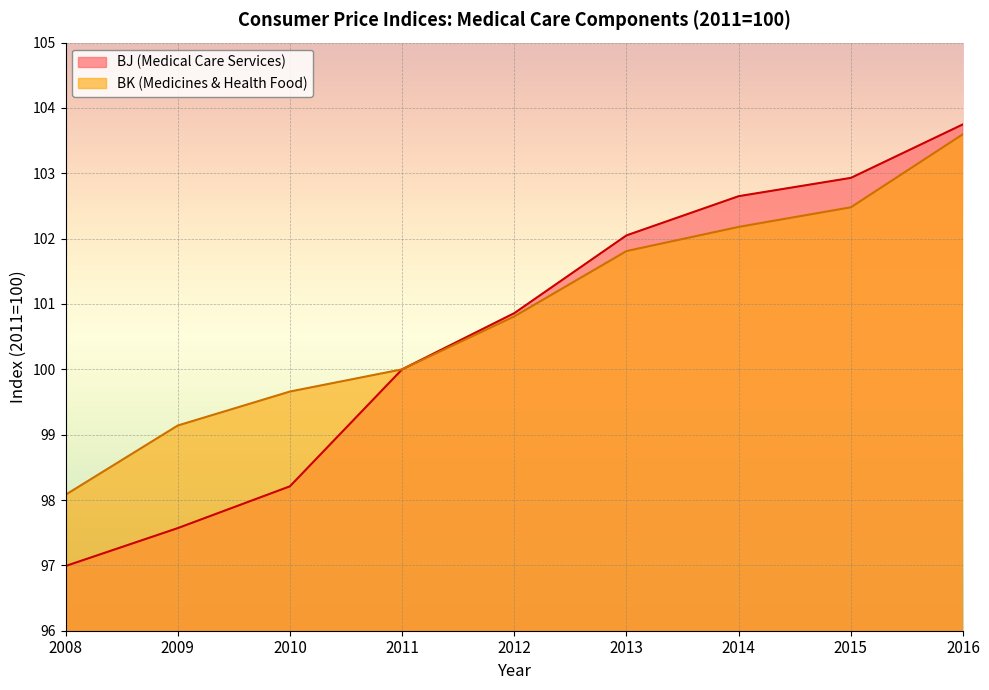

Reading left to right, list all the values displayed in this chart.

BJ (Medical Care Services): 2008=97.0	2009=97.6	2010=98.2	2011=100.0	2012=100.9	2013=102.0	2014=102.7	2015=102.9	2016=103.8
BK (Medicines & Health Food): 2008=98.1	2009=99.1	2010=99.7	2011=100.0	2012=100.8	2013=101.8	2014=102.2	2015=102.5	2016=103.6